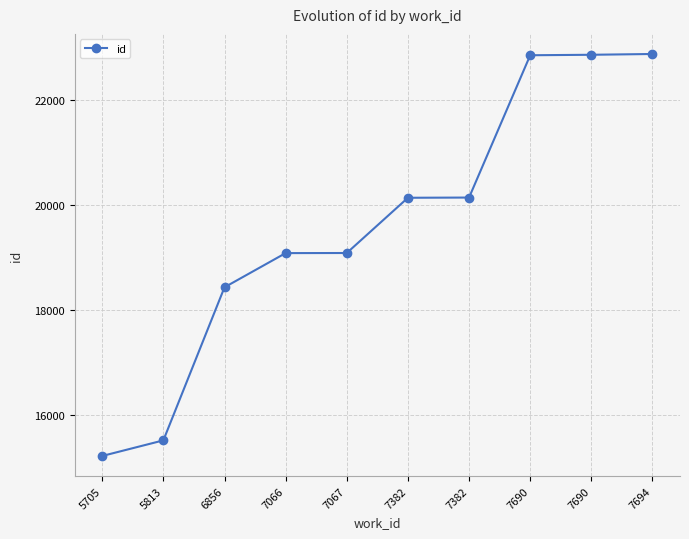

What is the change in value from 5705 to 7382?

+4921